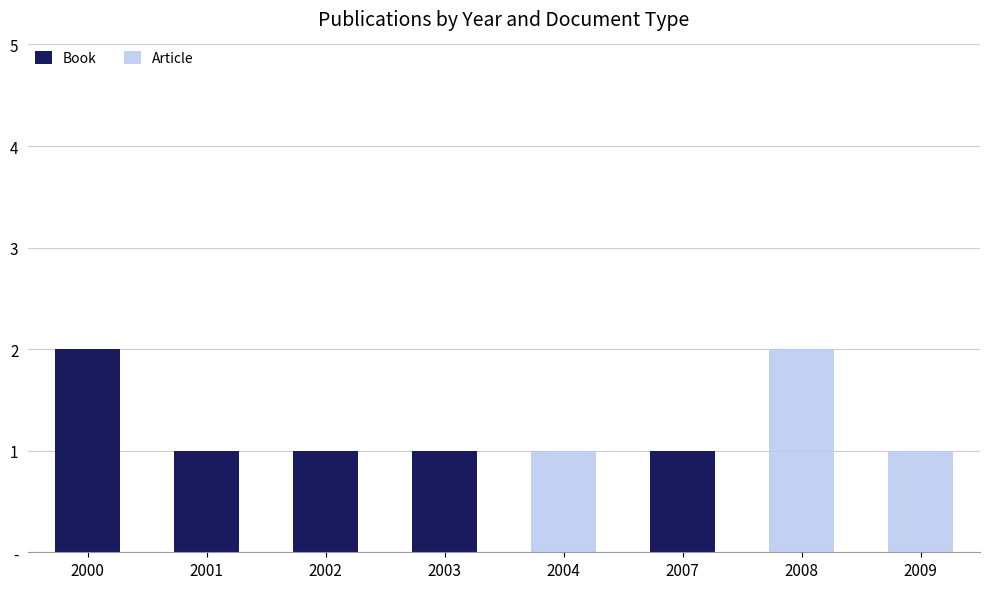

Does the chart contain stacked bars?

Yes